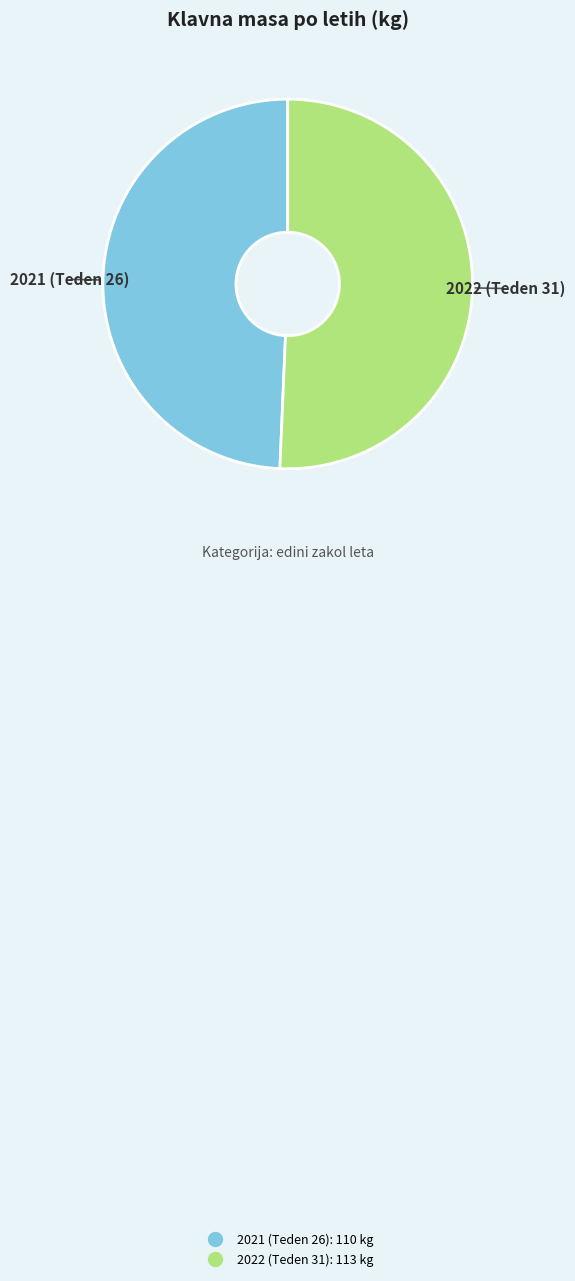

Which has a higher value, 2021 (Teden 26) or 2022 (Teden 31)?

2022 (Teden 31)